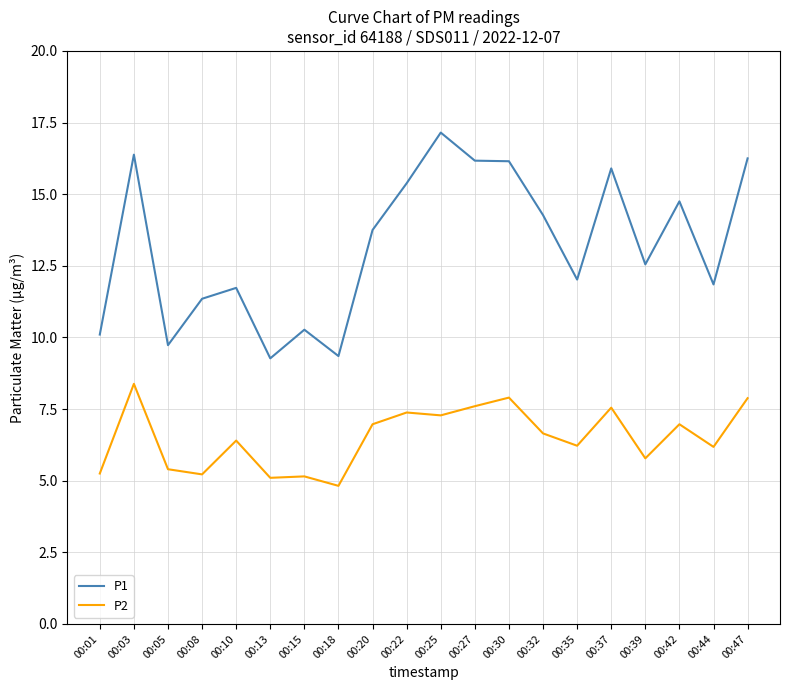

Which series has the widest spread of values?

P1